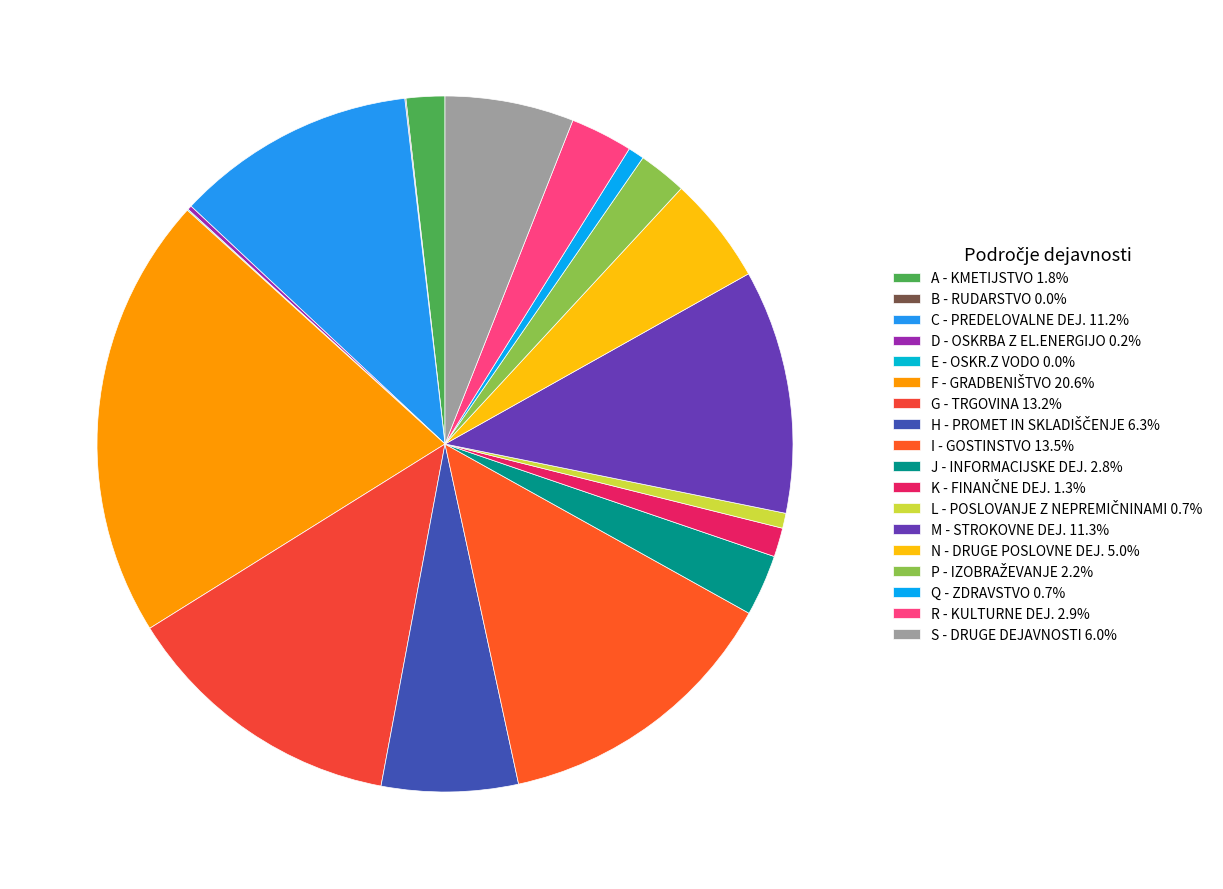

Is there a majority slice in this chart?

No